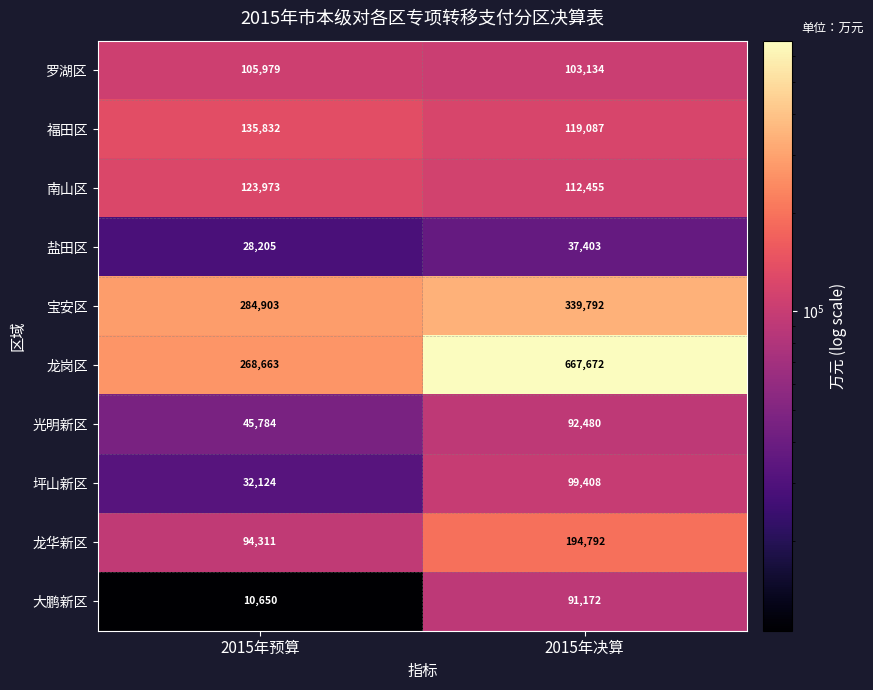

Reading left to right, extract all data points from this chart.

罗湖区: 105979	103134
福田区: 135832	119087
南山区: 123973	112455
盐田区: 28205	37403
宝安区: 284903	339792
龙岗区: 268663	667672
光明新区: 45784	92480
坪山新区: 32124	99408
龙华新区: 94311	194792
大鹏新区: 10650	91172